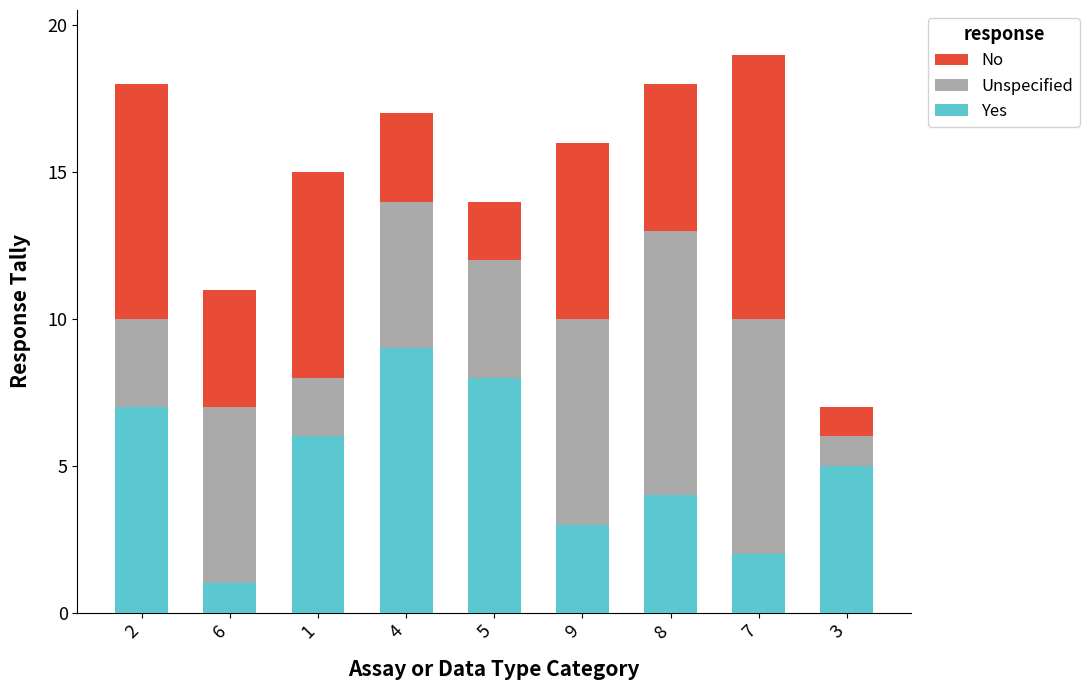

Is it true that Yes equals 5 at 9?

False